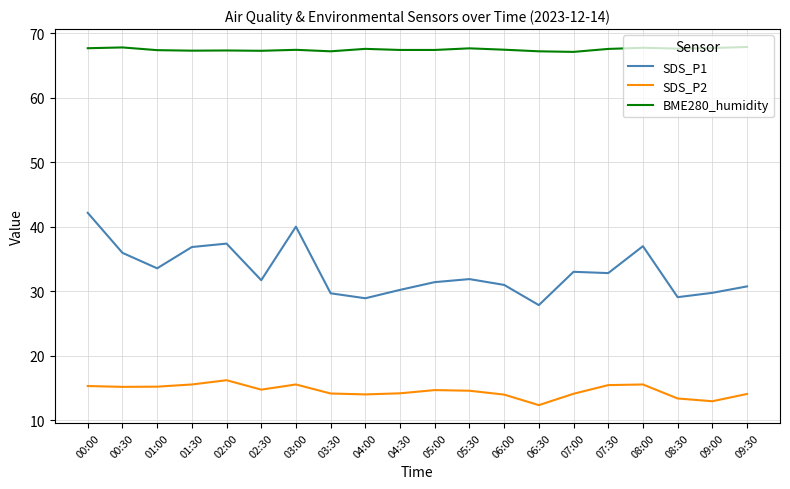

At how many categories does at least one series exceed 18?

20